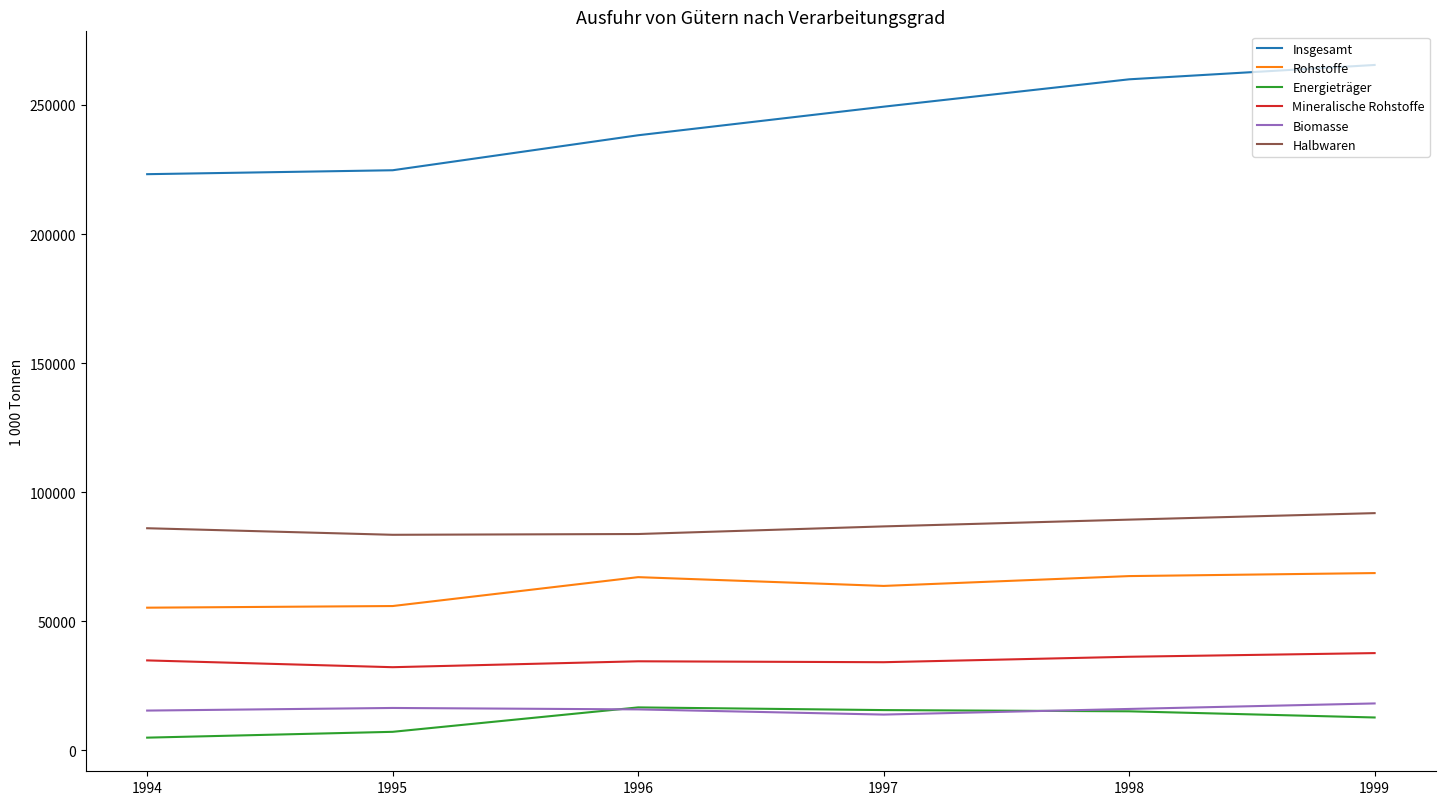

What is the maximum value for Insgesamt?

265475.7